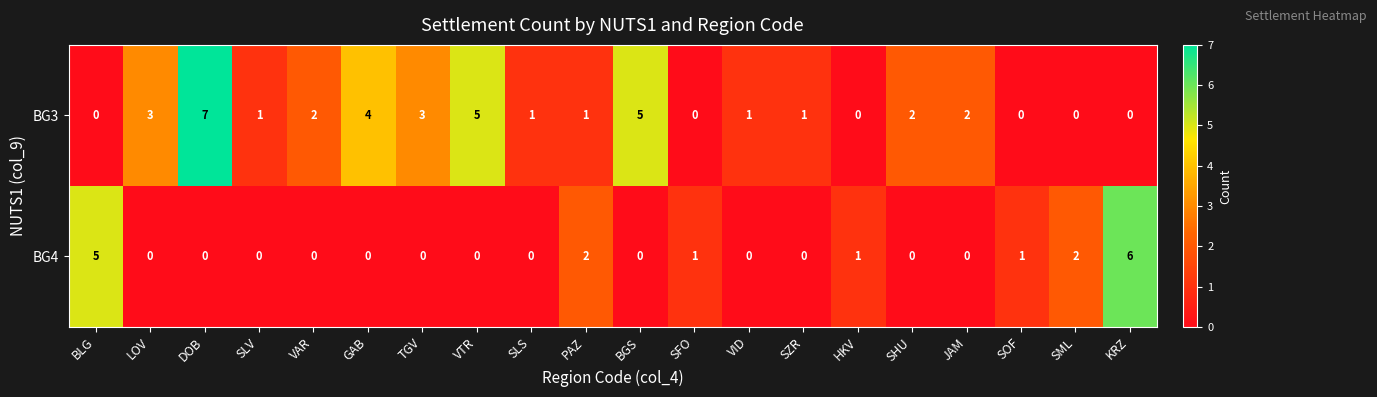

What is the difference between the highest and lowest values at SML?

2